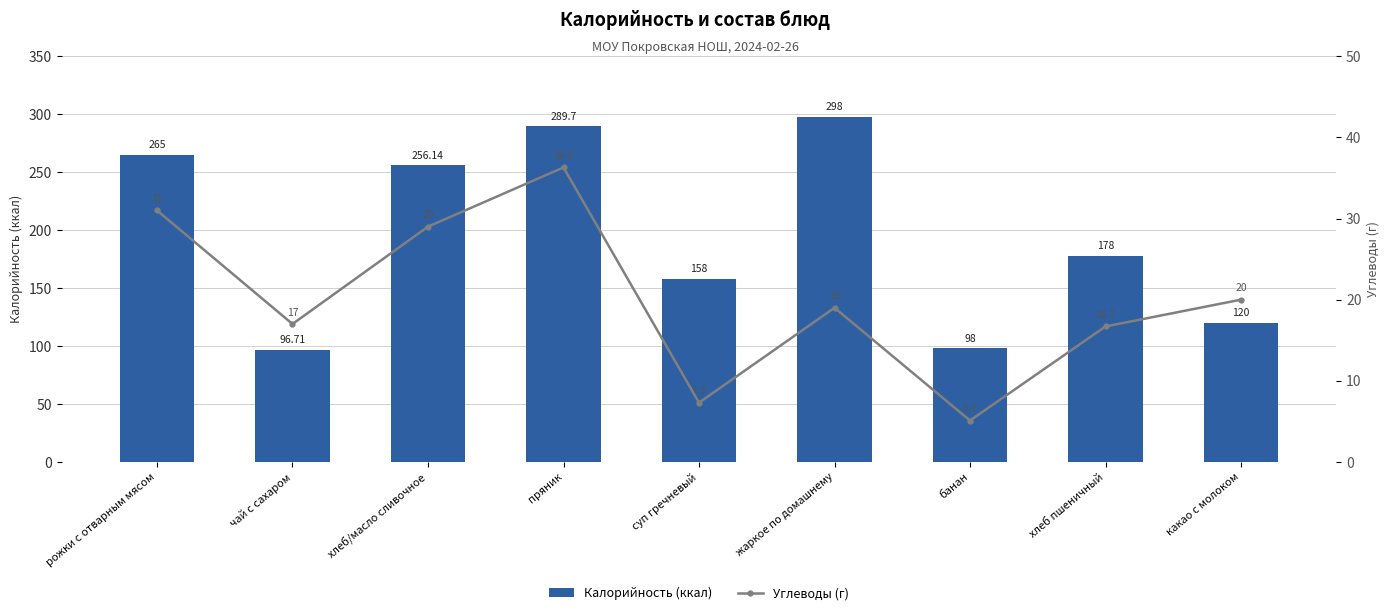

Which series has the largest range (max minus min)?

Калорийность (ккал)